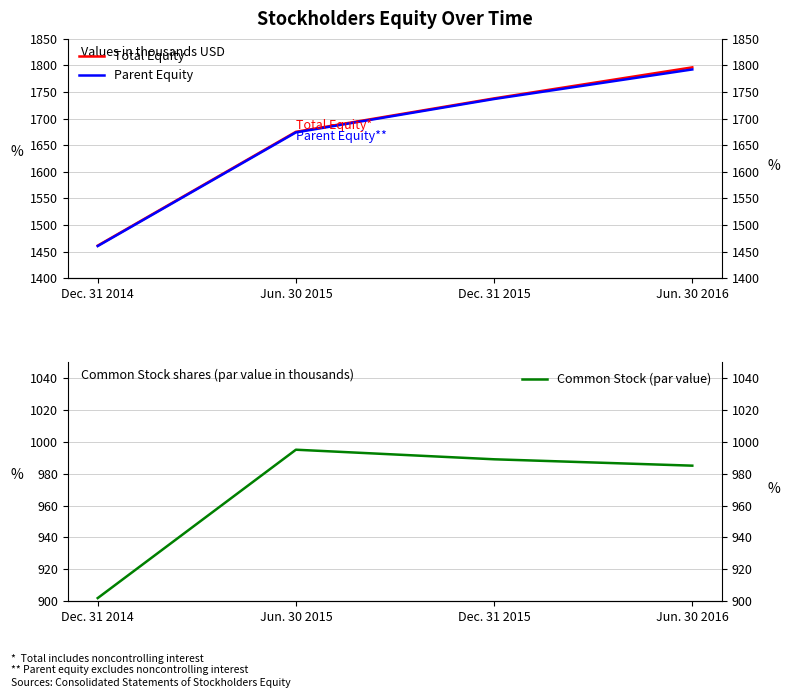

What is the difference between the Total Equity values at Jun. 30 2016 and Dec. 31 2014?

335207